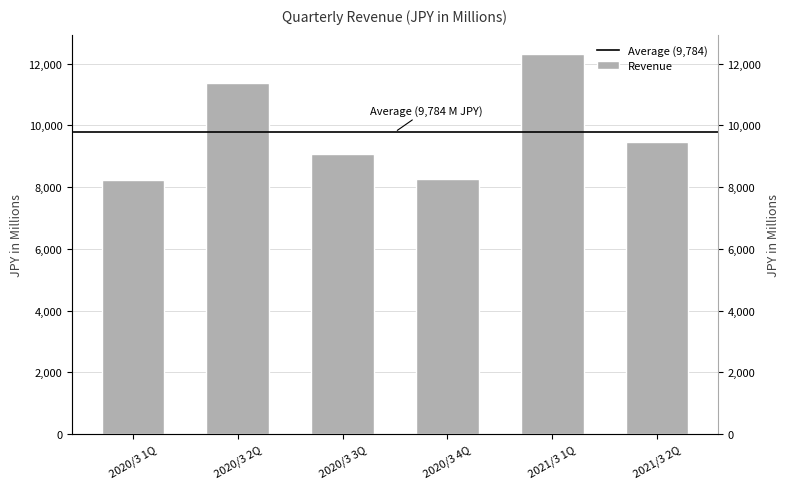

Rank the categories by value from highest to lowest.

2021/3 1Q, 2020/3 2Q, 2021/3 2Q, 2020/3 3Q, 2020/3 4Q, 2020/3 1Q